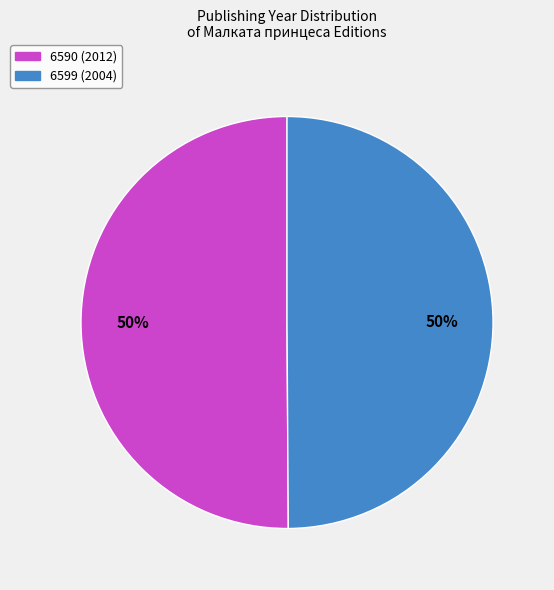

What is the ratio of the value at 6590 (2012) to the value at 6599 (2004)?

1.0